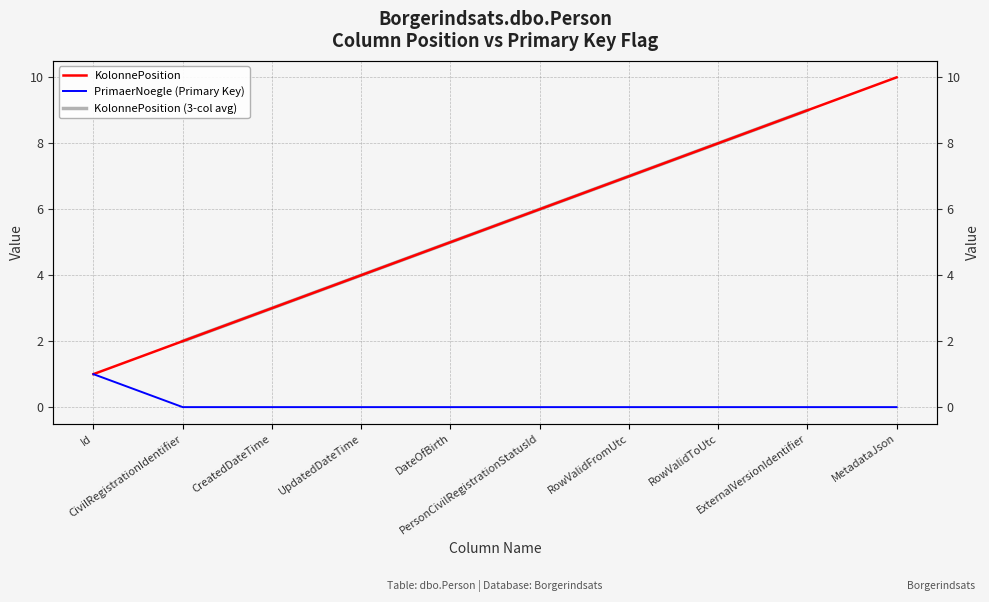

Between CreatedDateTime and PersonCivilRegistrationStatusId, which series saw the biggest shift?

KolonnePosition